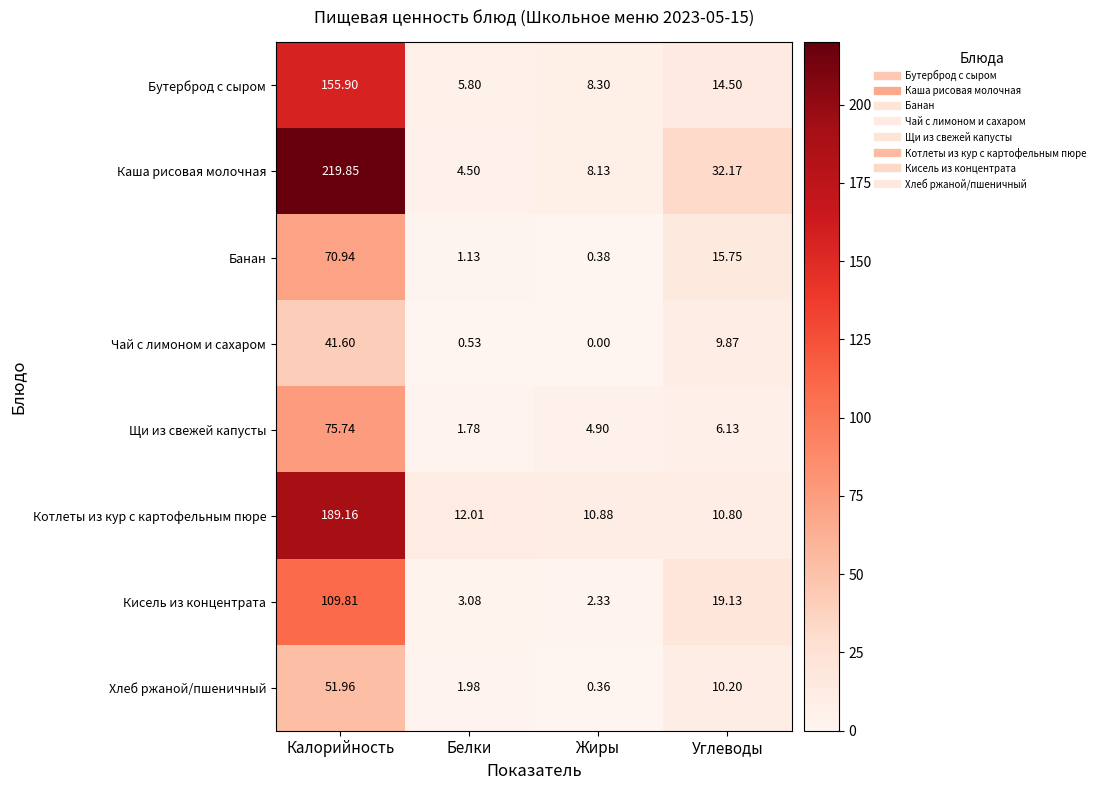

At which category does the chart reach its peak across all series?

Калорийность